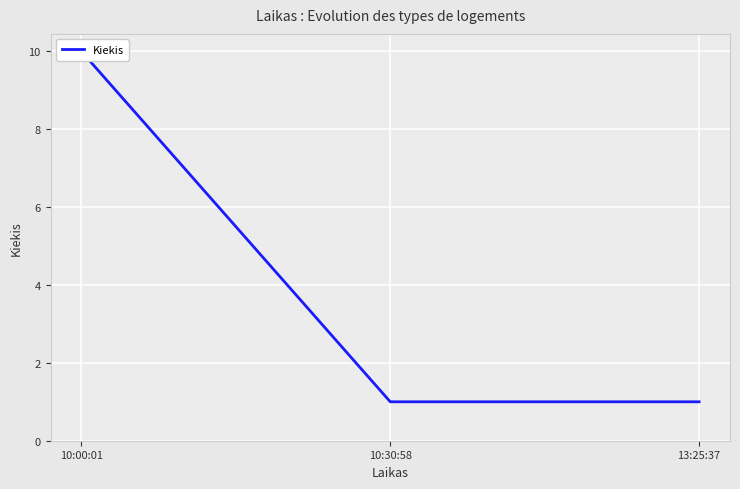

Reading left to right, extract all data points from this chart.

10:00:01=10	10:30:58=1	13:25:37=1